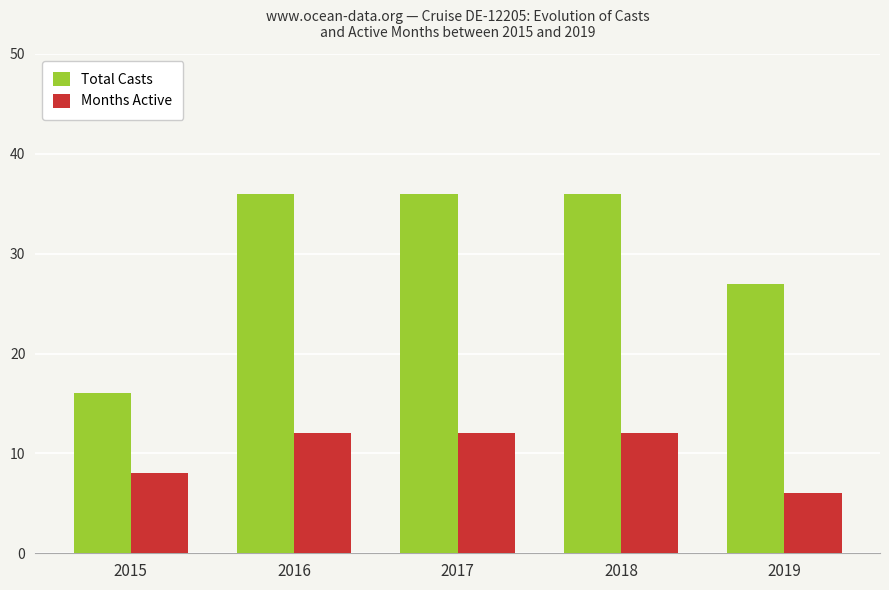

Which series changed the most between 2015 and 2018?

Total Casts